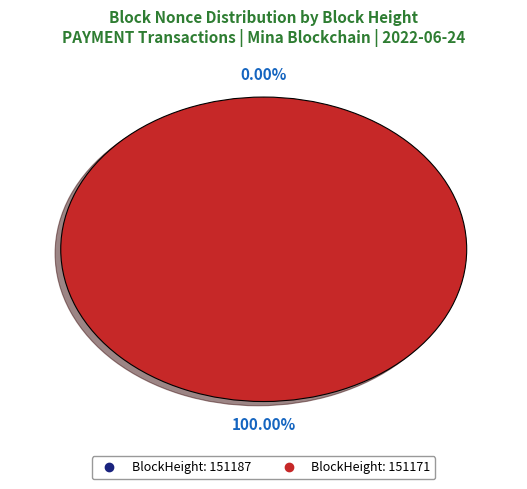

To the nearest percent, what is the combined percentage of 151187 and 151171?

100%